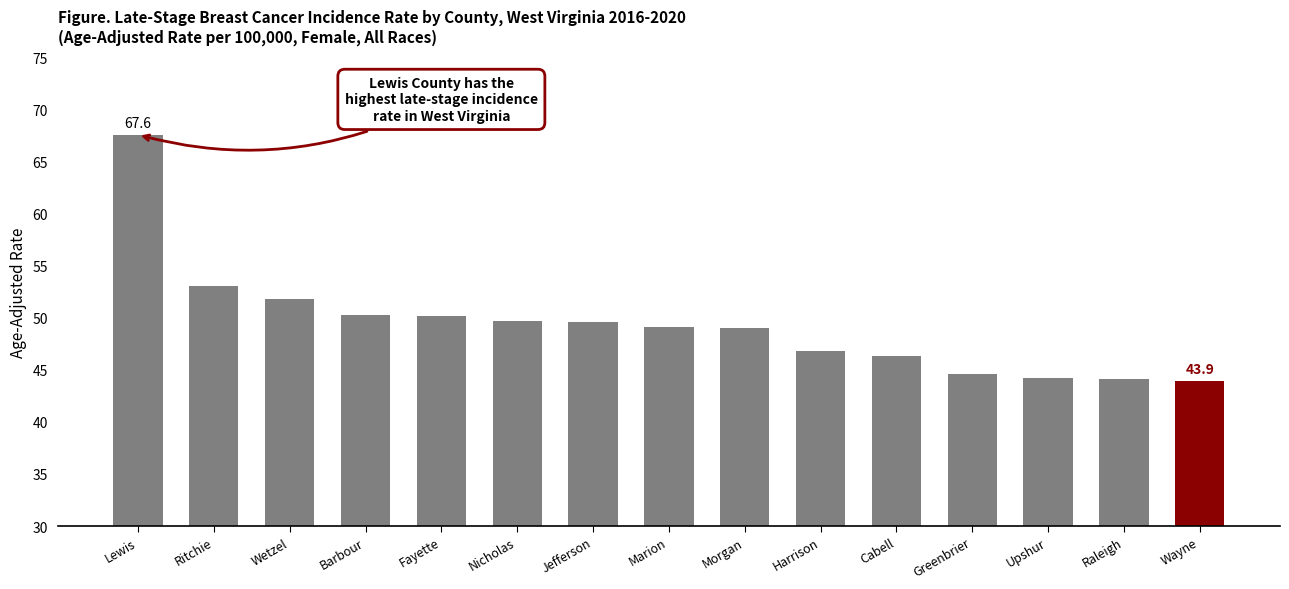

What is the label of the 11th bar from the right?

Fayette